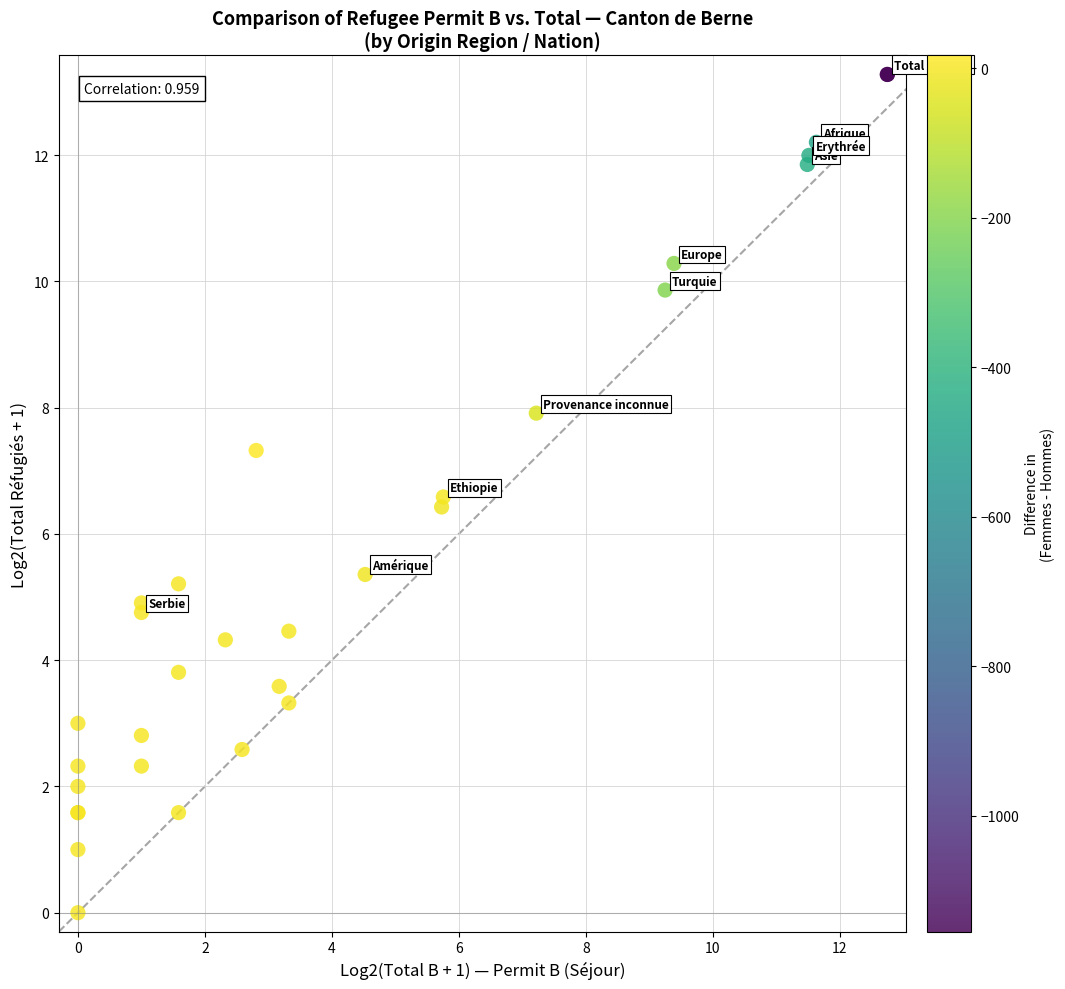

What Y value in the scatter plot is closest to 6?

6.4